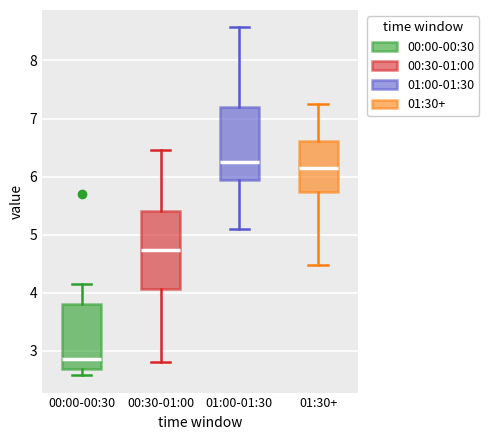

Where does the median line of the box for 01:30+ sit on the y-axis? The values are not printed on the chart, so give them approximately, as read against the axis.

6.2